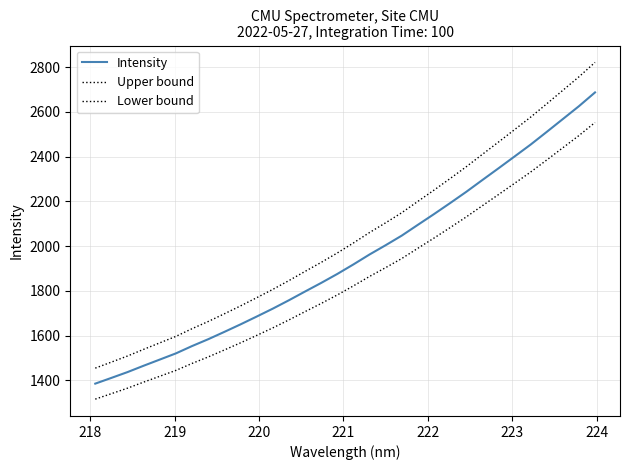

Does the chart have visible grid lines?

Yes